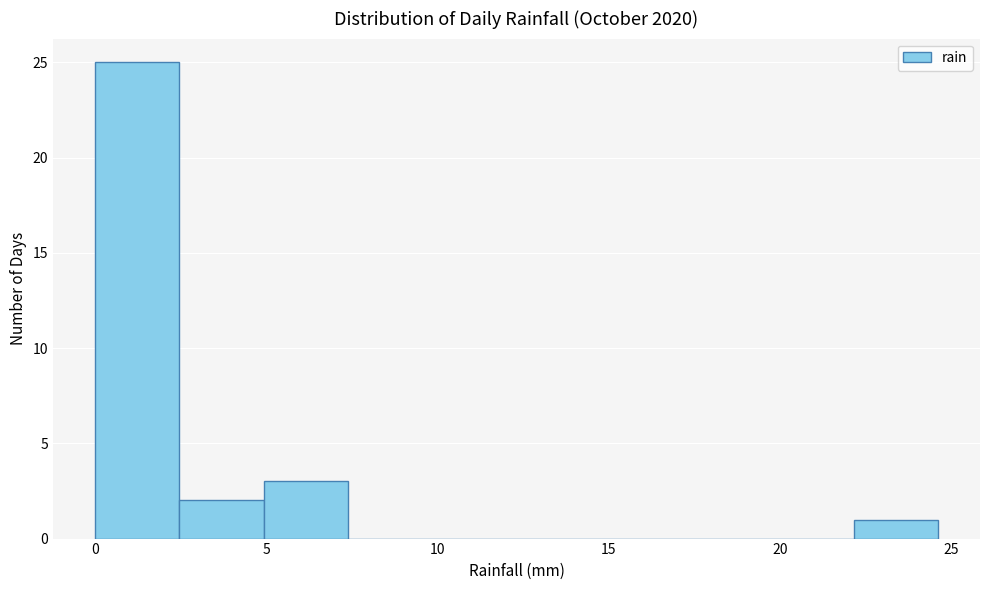

Over which range of the x-axis is the bar tallest?

0.0 to 2.5